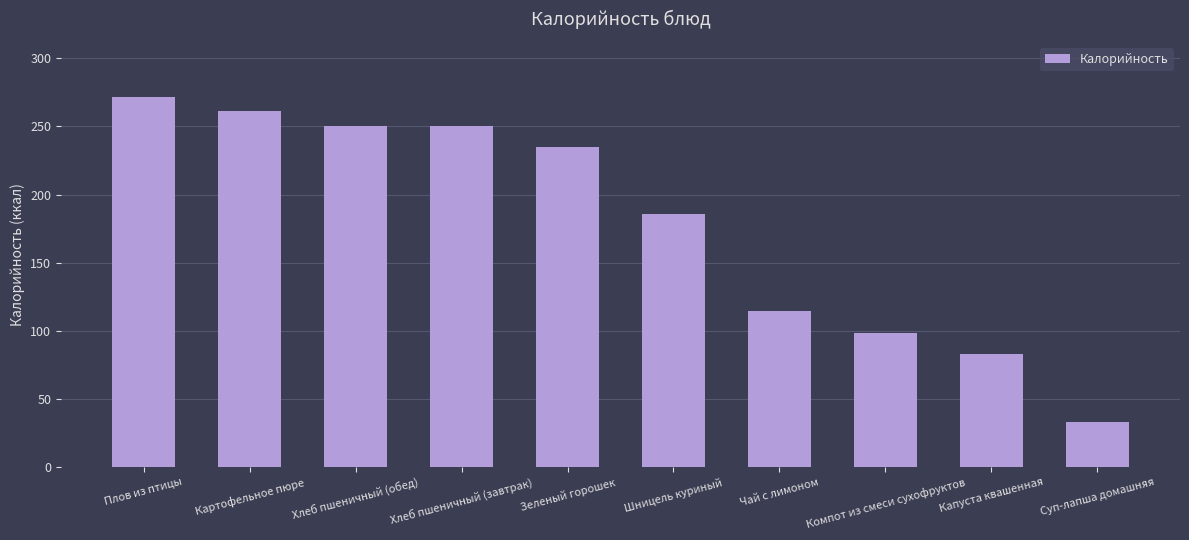

What position from the left is Картофельное пюре?

2